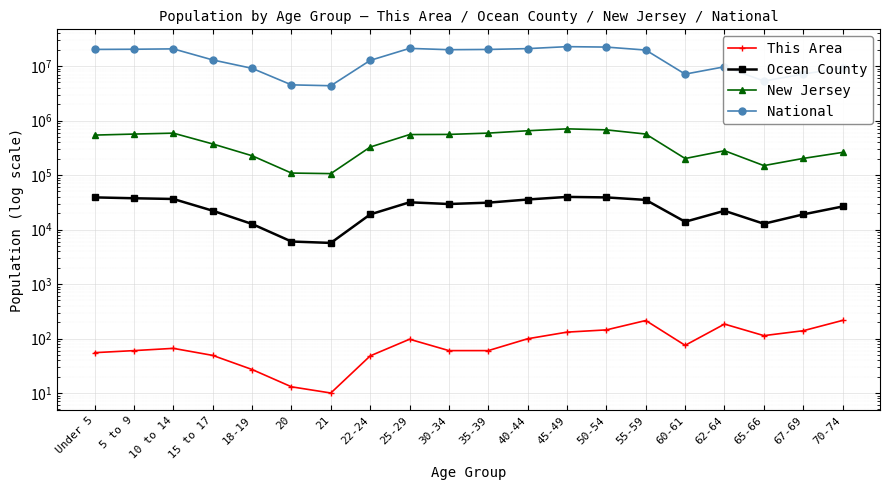

Count the number of data series in this chart.

4